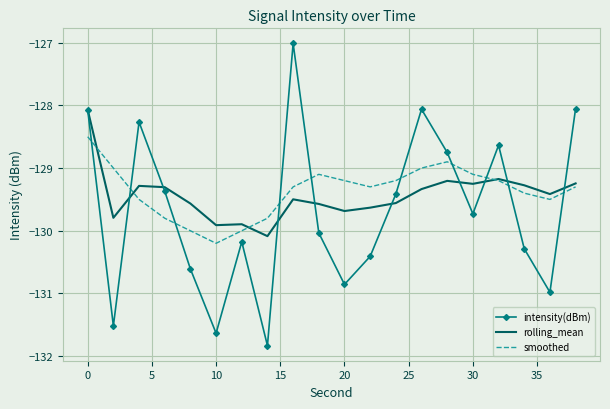

List the series in order of their peak value, highest first.

intensity(dBm), rolling_mean, smoothed